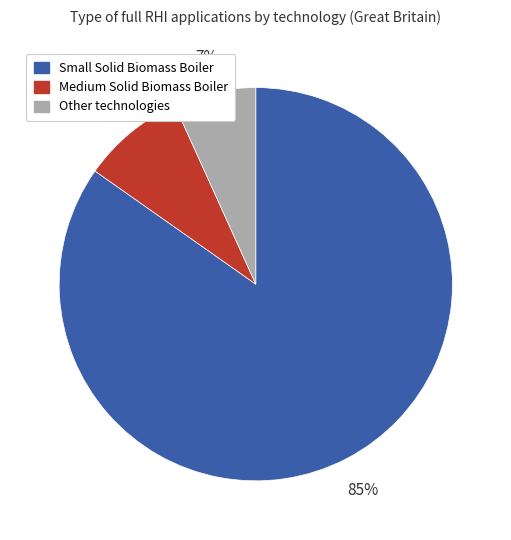

Combined, do Small Solid Biomass Boiler and Other technologies account for over 50%?

Yes